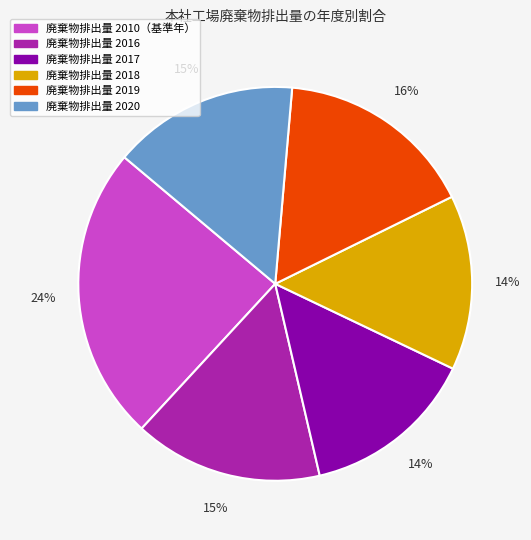

Count the number of slices in the pie.

6